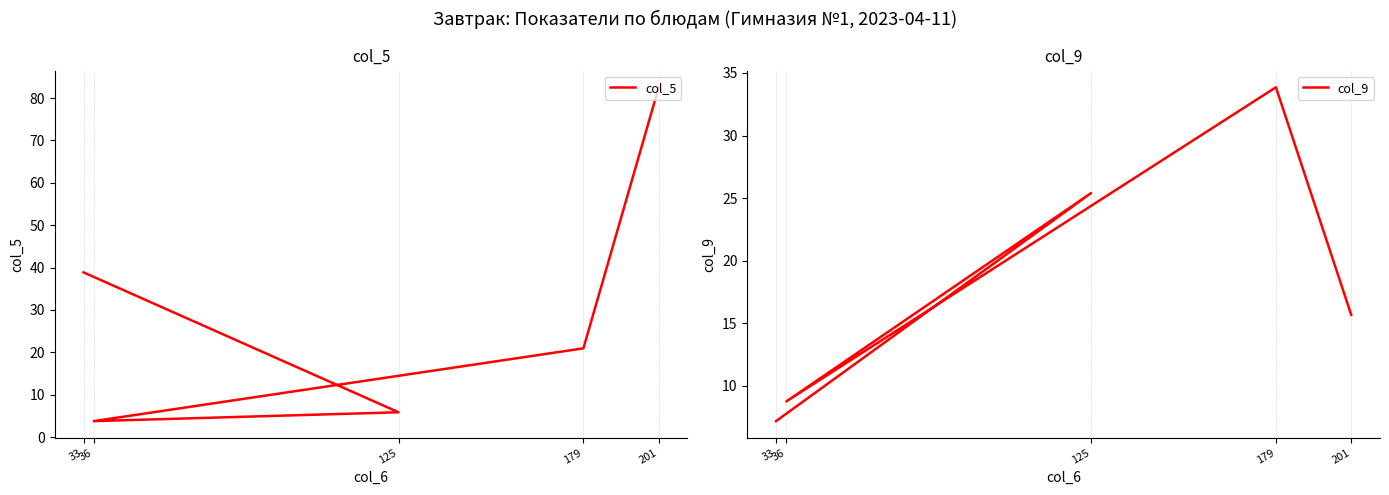

Rank the categories by col_9 value from lowest to highest.

33, 36, 201, 125, 179